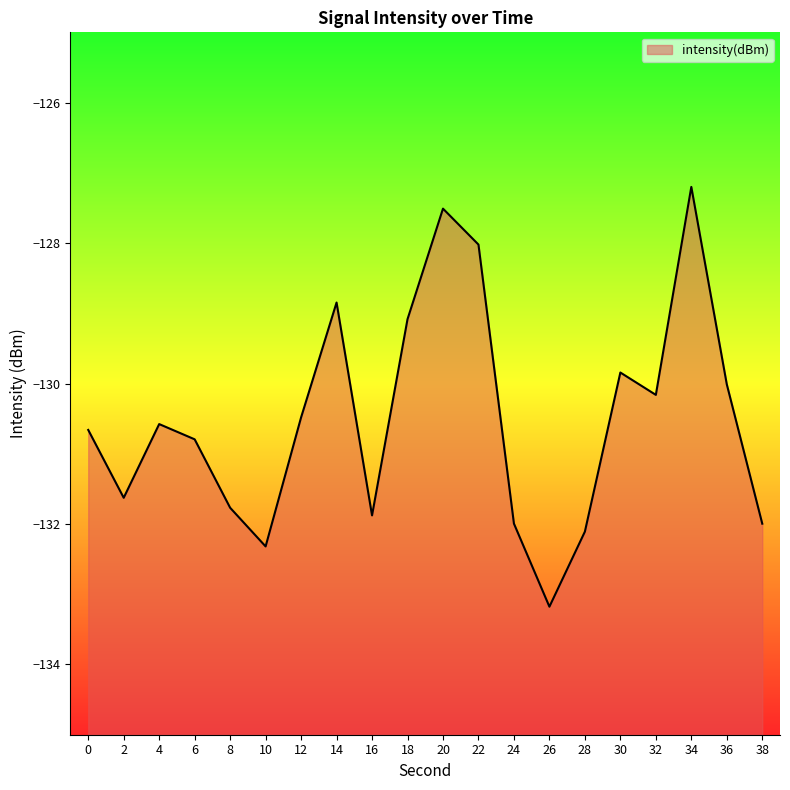

What is the difference between the maximum and minimum values?

6.0